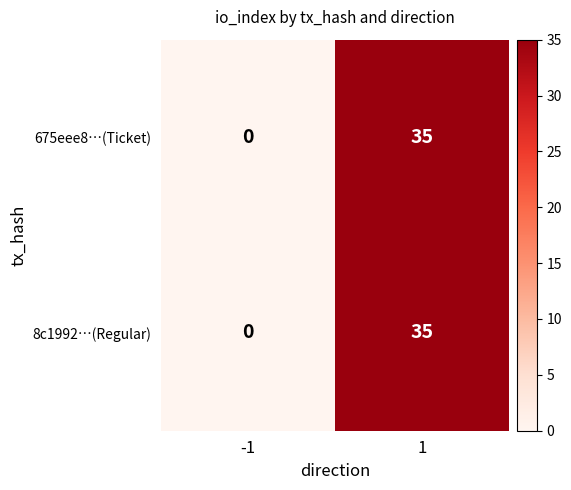

Which category has the highest value across all series?

1